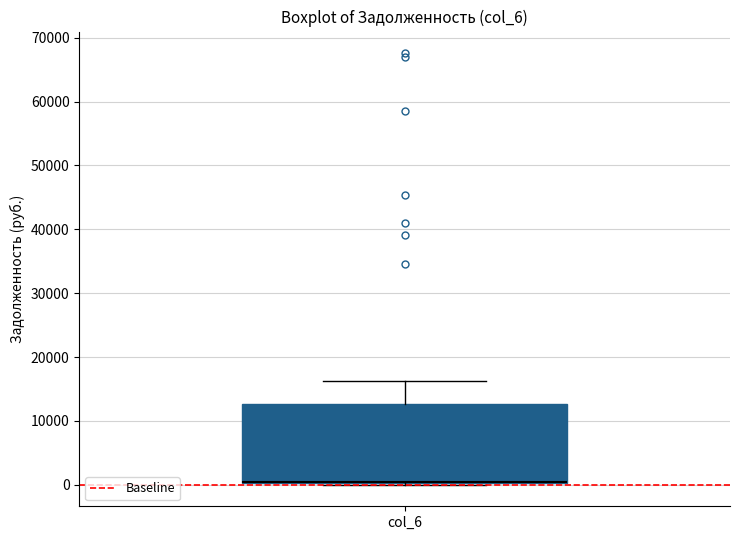

Transcribe this box plot: give where the median line is, the range the box spans, and where the two whiskers end, as read against the y-axis. The values are not printed on the chart, so give them approximately, as read against the axis.

median 0 (drawn on the box's lower edge), box 0 to 13000, whiskers 0 to 16000